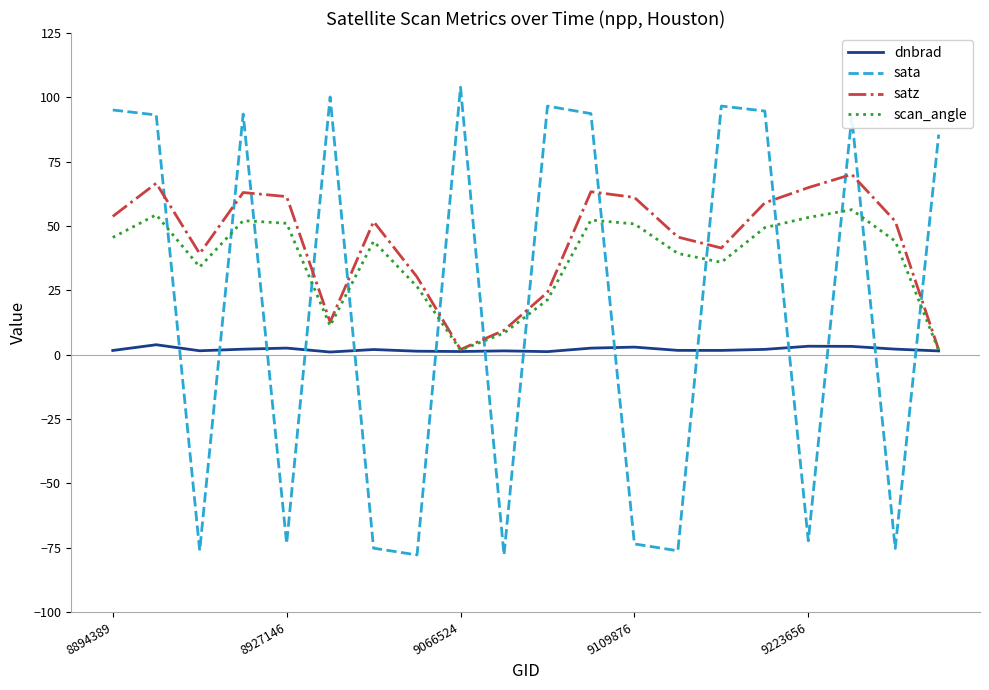

Does the chart display data point markers on the line(s)?

No